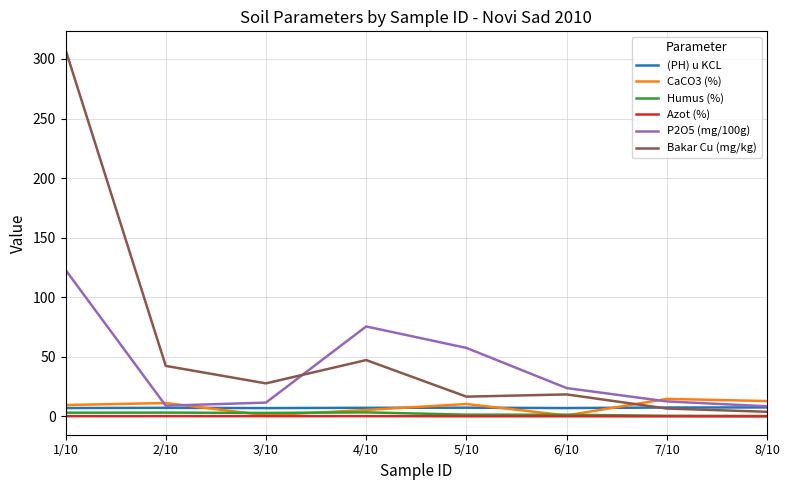

At which category is the sum across all series the highest?

1/10